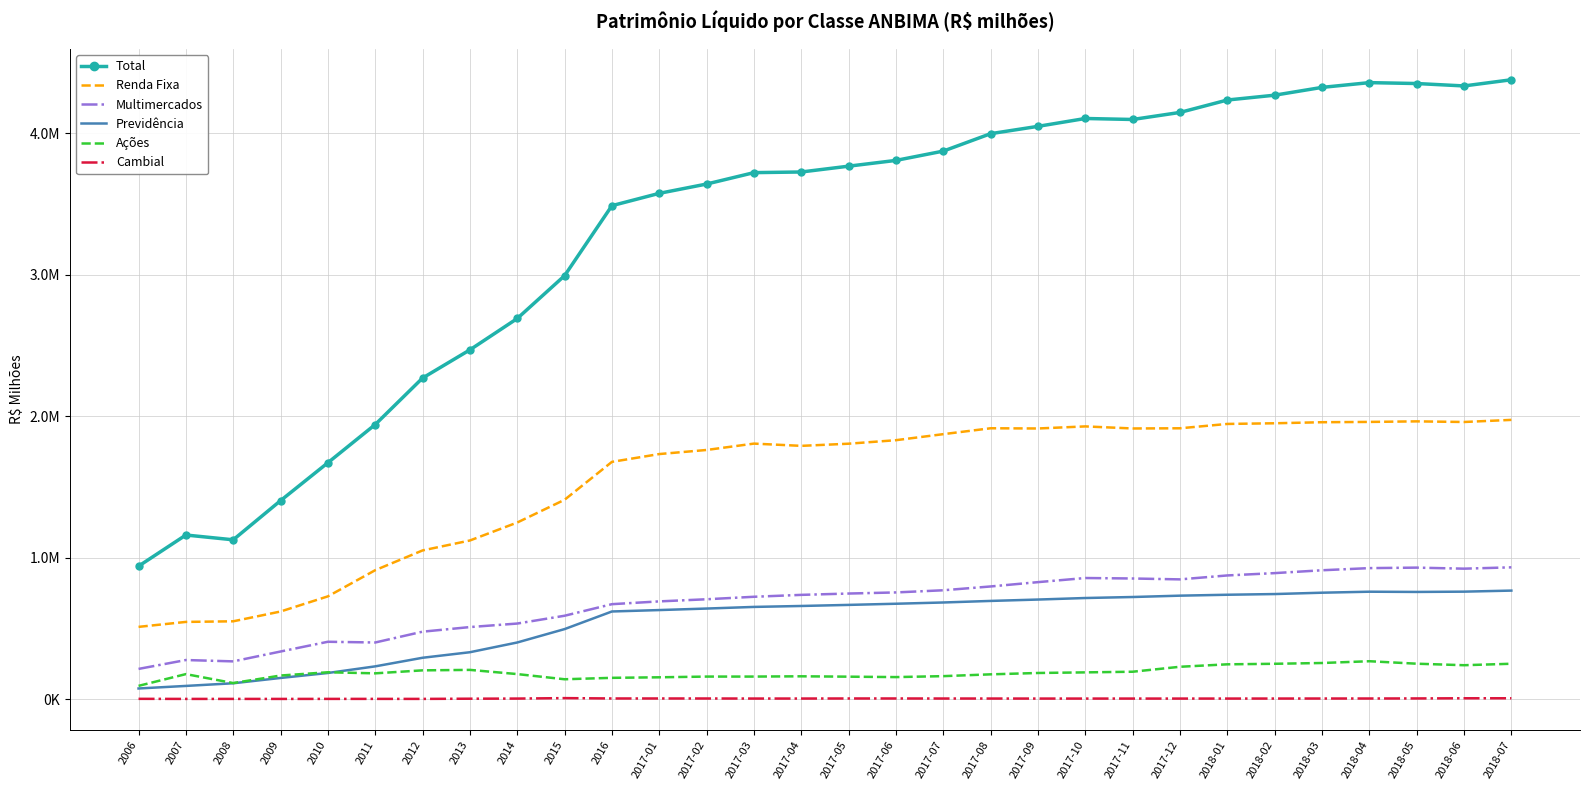

What are all the series names shown in the legend?

Total, Renda Fixa, Multimercados, Previdência, Ações, Cambial